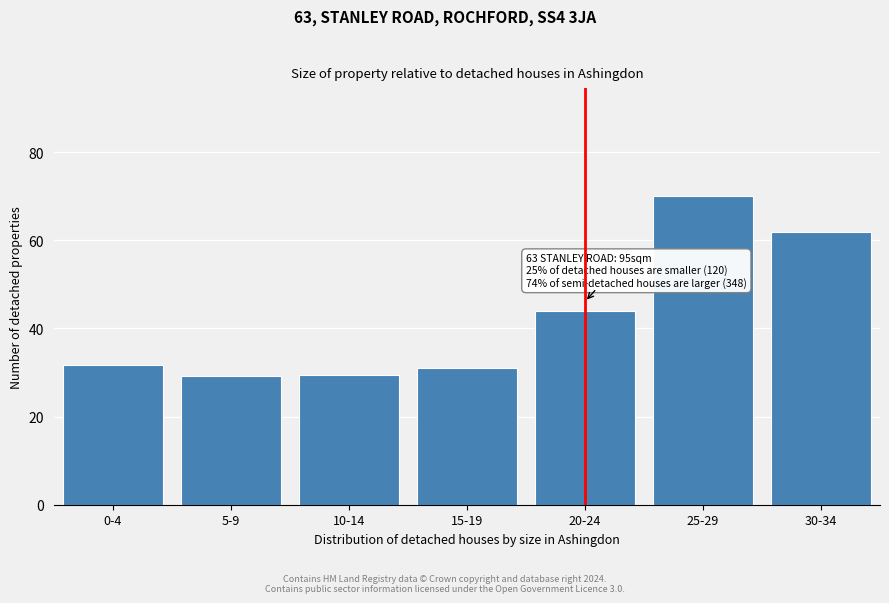

Between 15-19 and 30-34, which is larger?

30-34